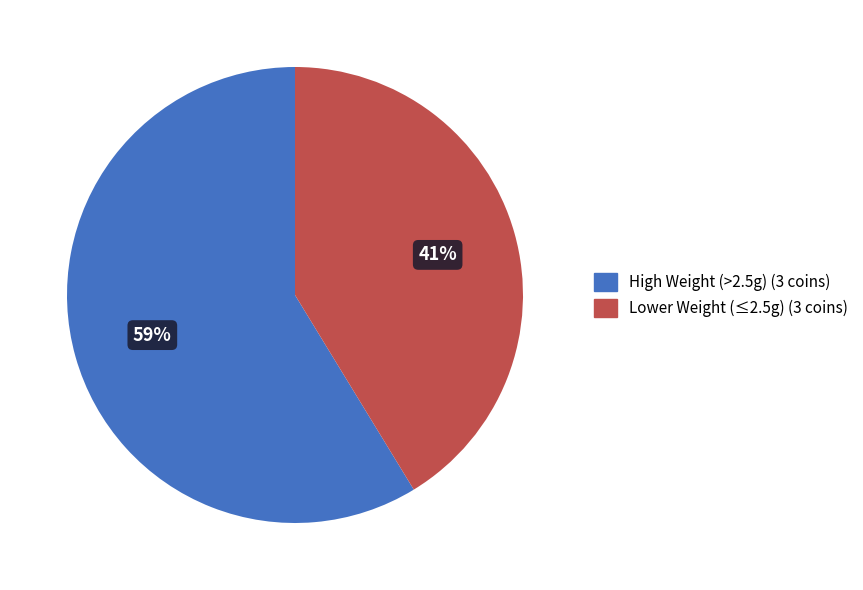

Rank the categories by value from lowest to highest.

Lower Weight (≤2.5g) (3 coins), High Weight (>2.5g) (3 coins)